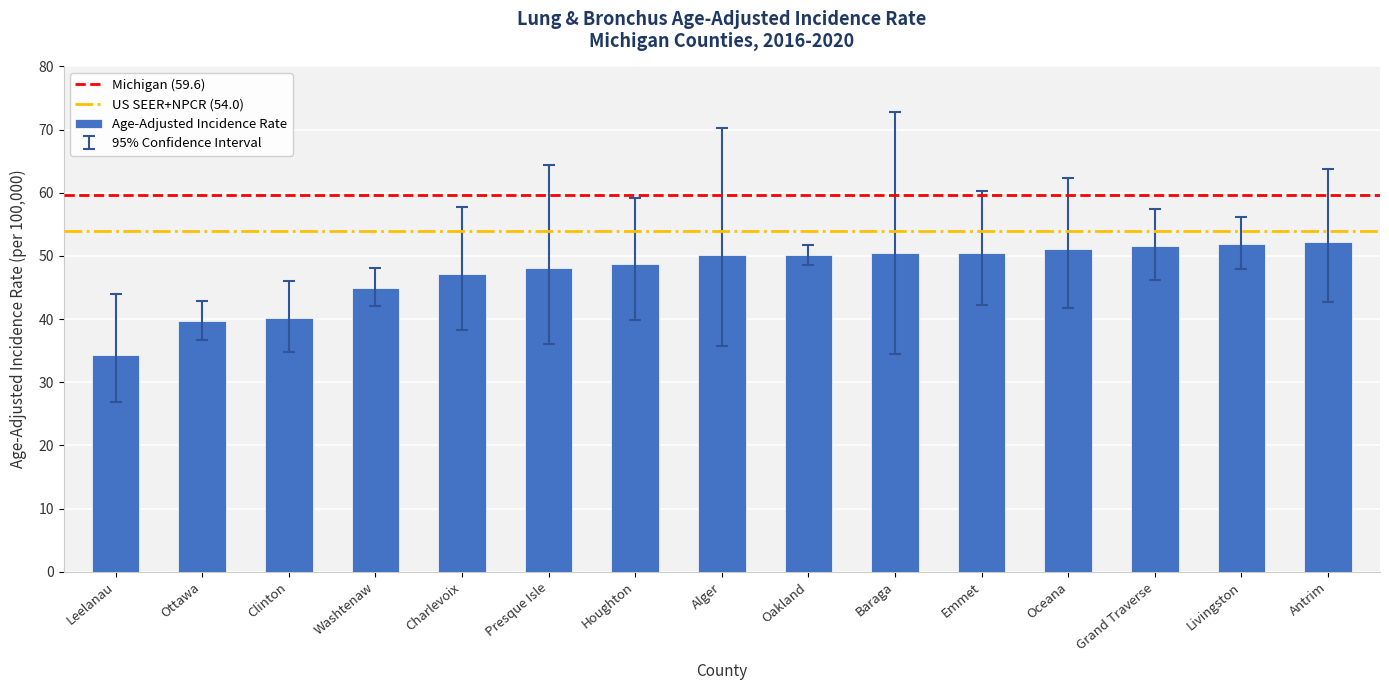

What is the maximum value shown in the chart?

52.2